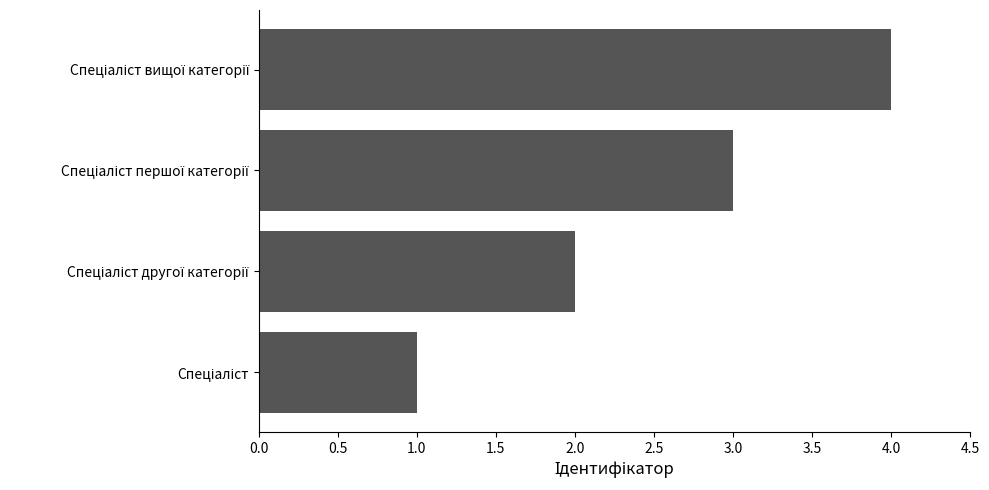

What is the maximum value shown in the chart?

4